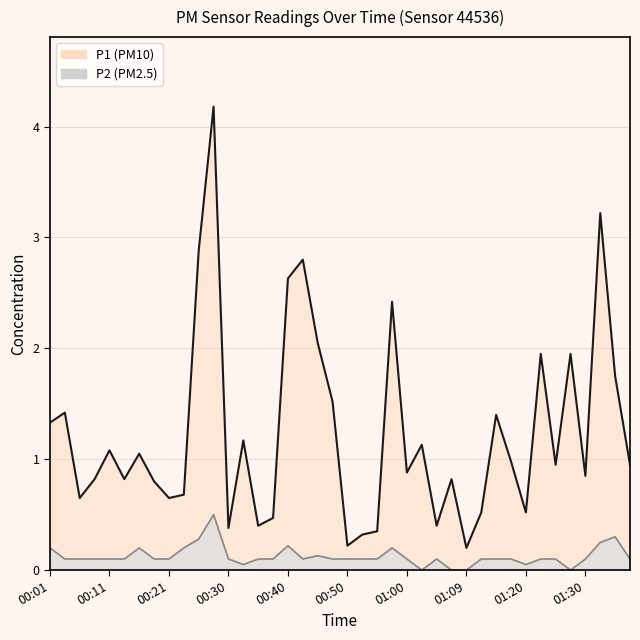

Which has a higher value, 01:00 or 01:20?

01:00